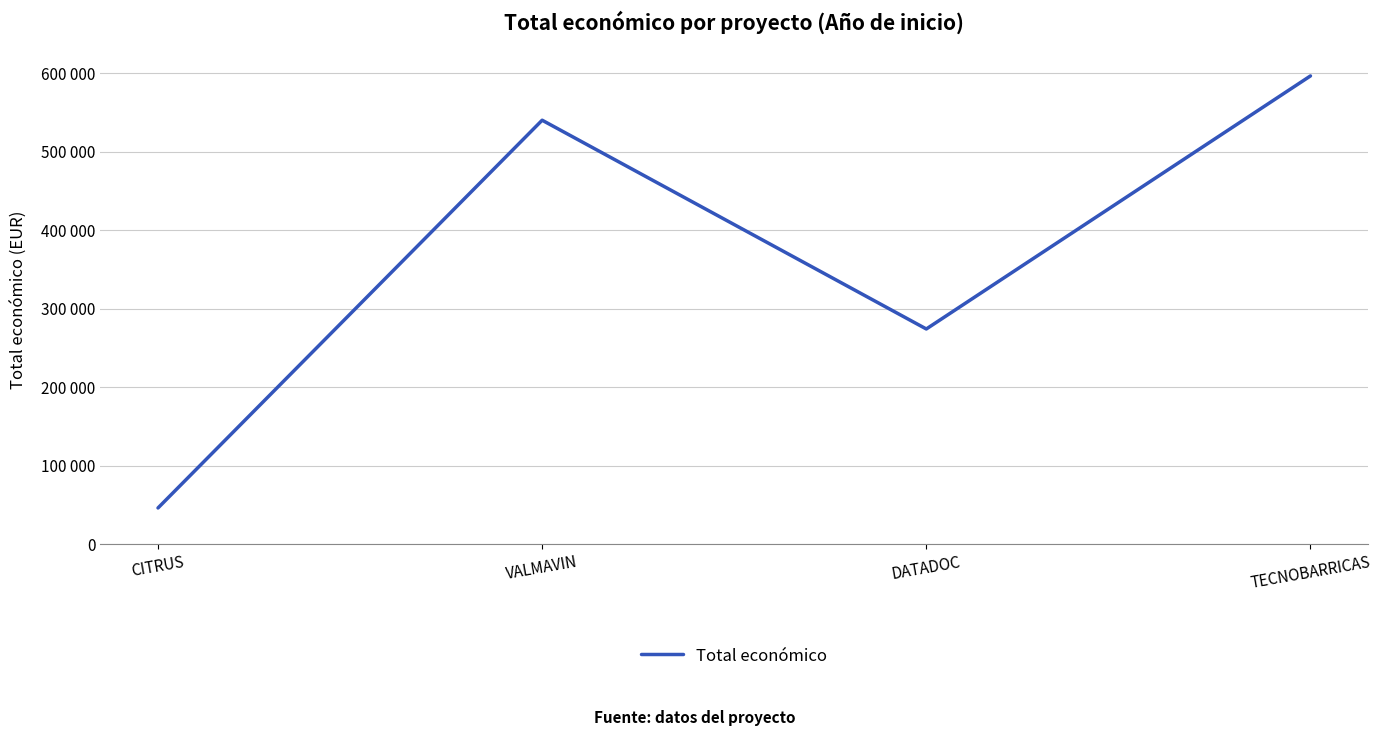

List the labels in order of value, largest first.

TECNOBARRICAS, VALMAVIN, DATADOC, CITRUS